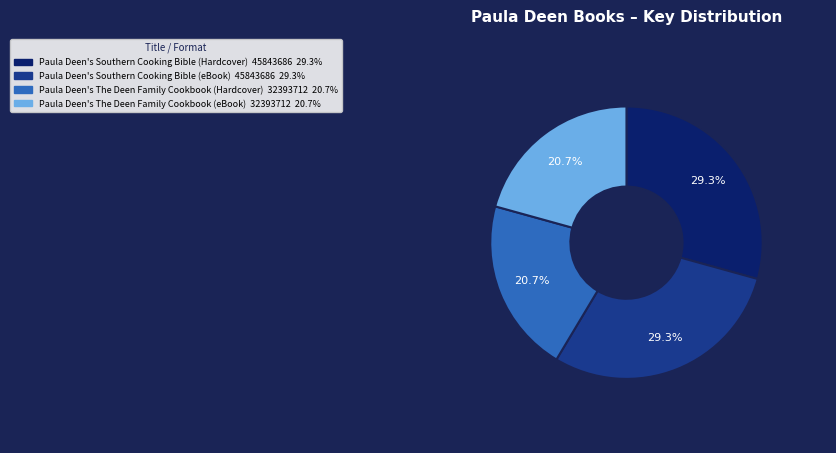

How many segments does this pie chart have?

4